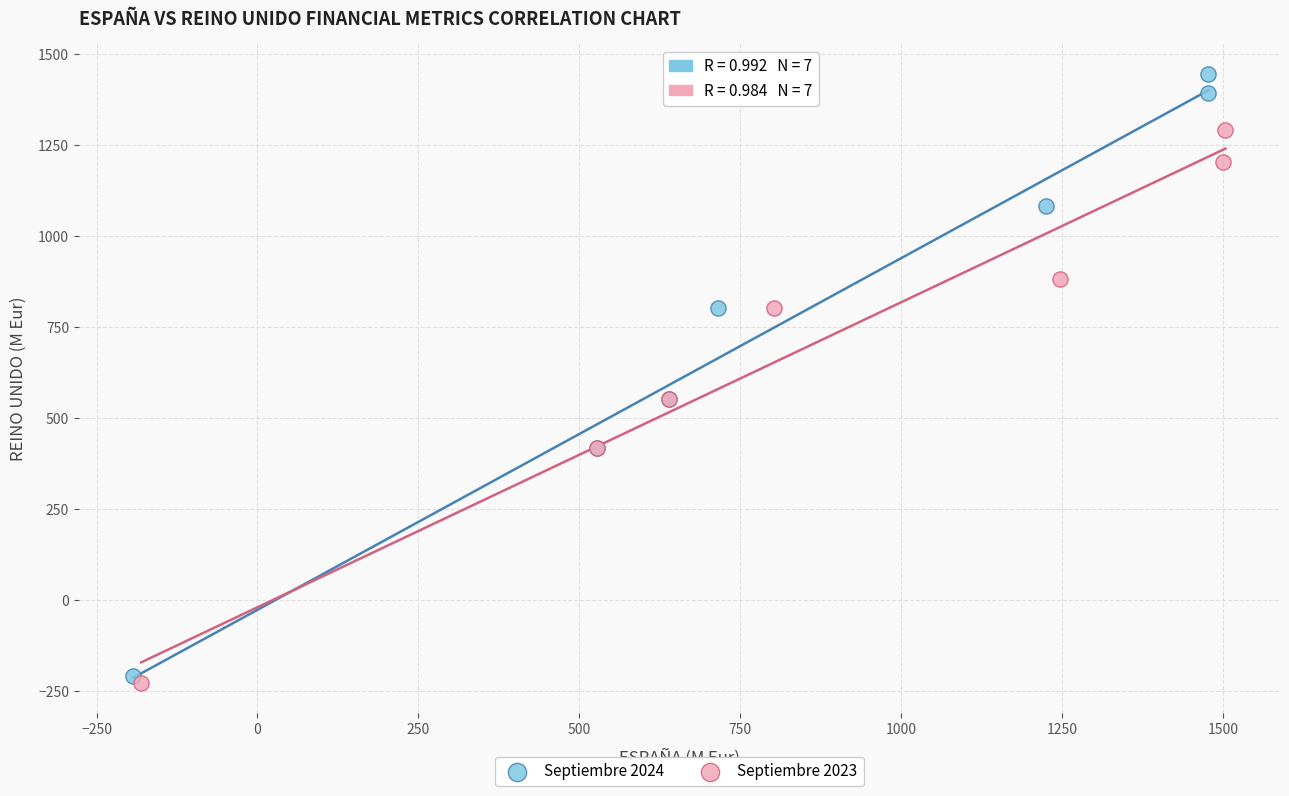

What are all the series names shown in the legend?

Septiembre 2024, Septiembre 2023